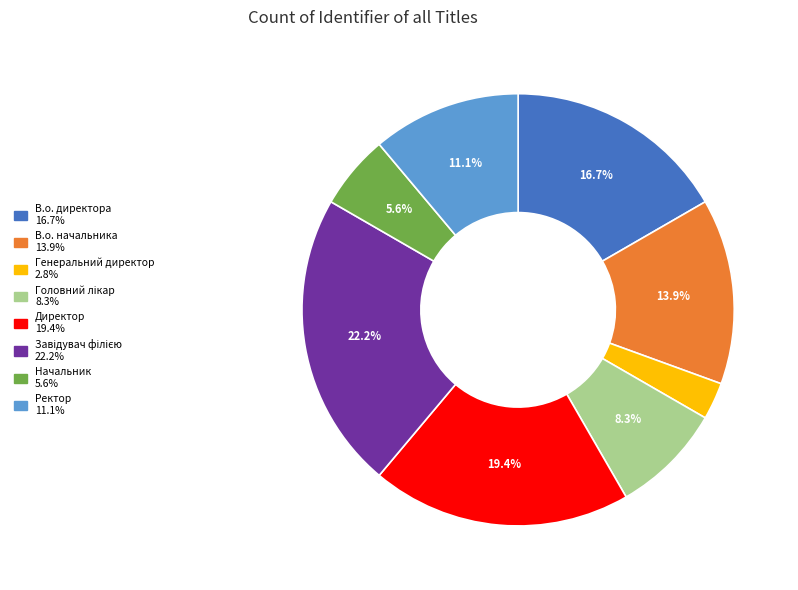

How many slices are in this pie chart?

8